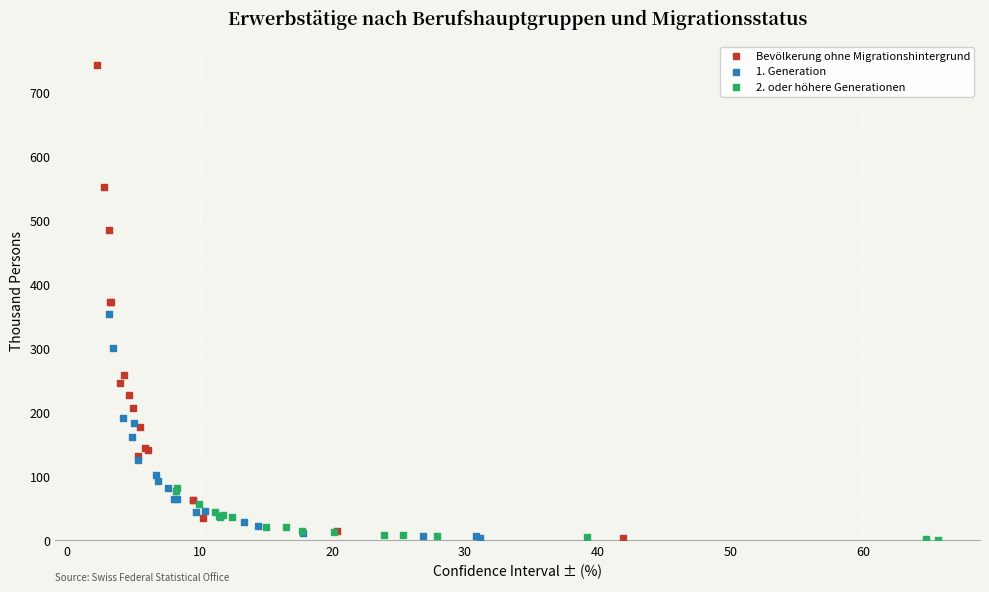

Which series has the largest Y range (max minus min)?

Bevölkerung ohne Migrationshintergrund